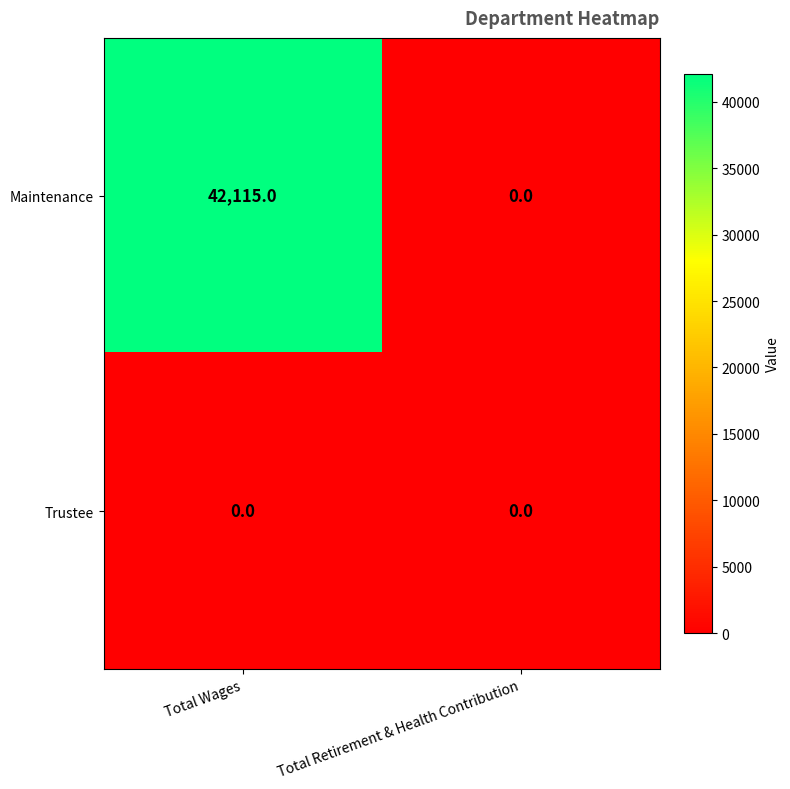

Is the value of Trustee at Total Wages greater than the value of Maintenance at Total Wages?

No